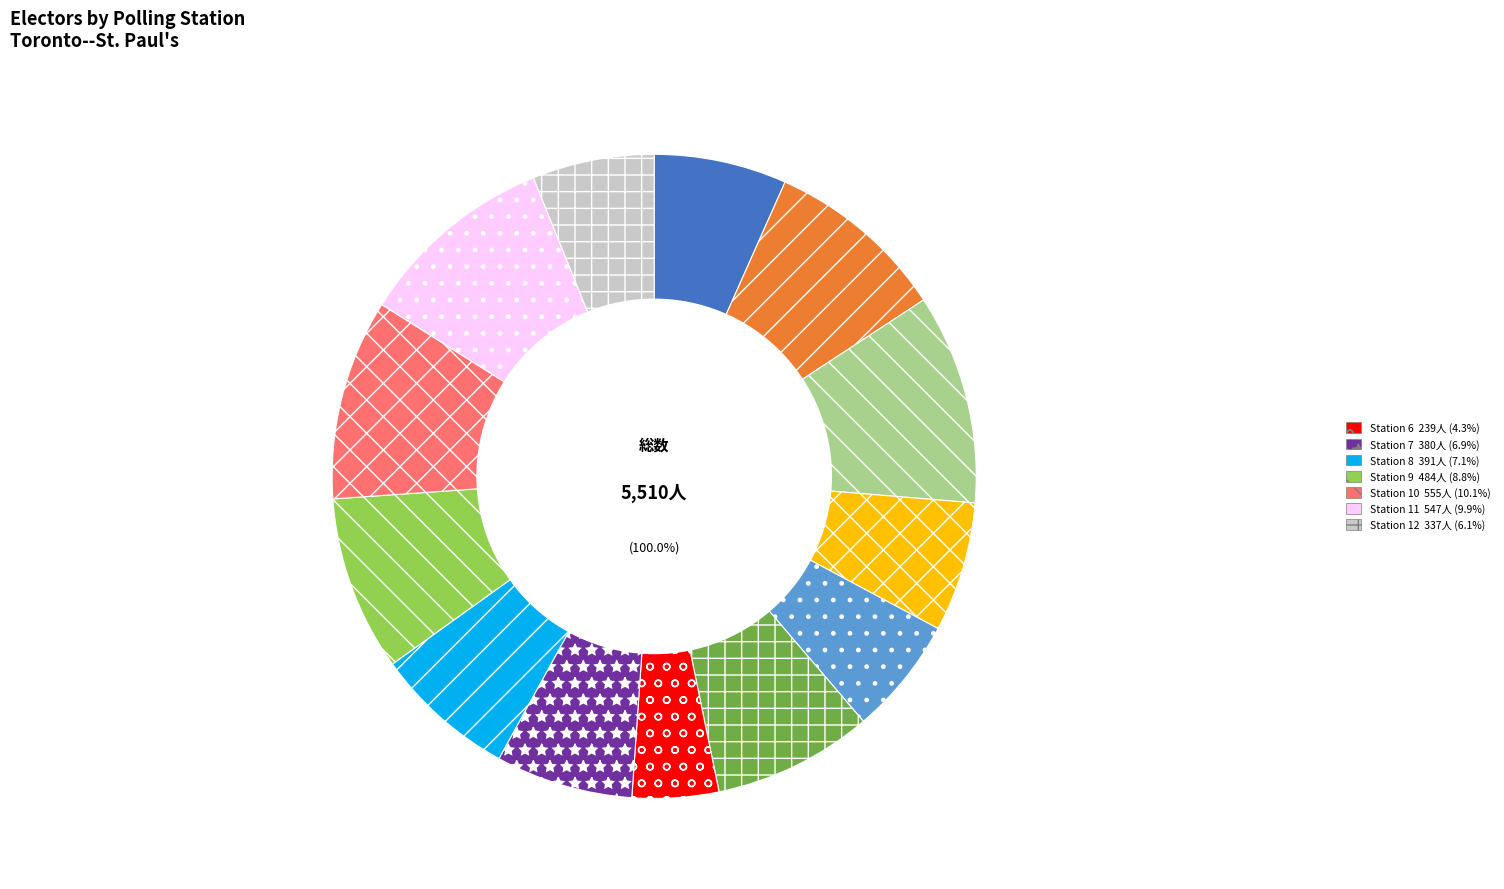

How many slices are in this pie chart?

13